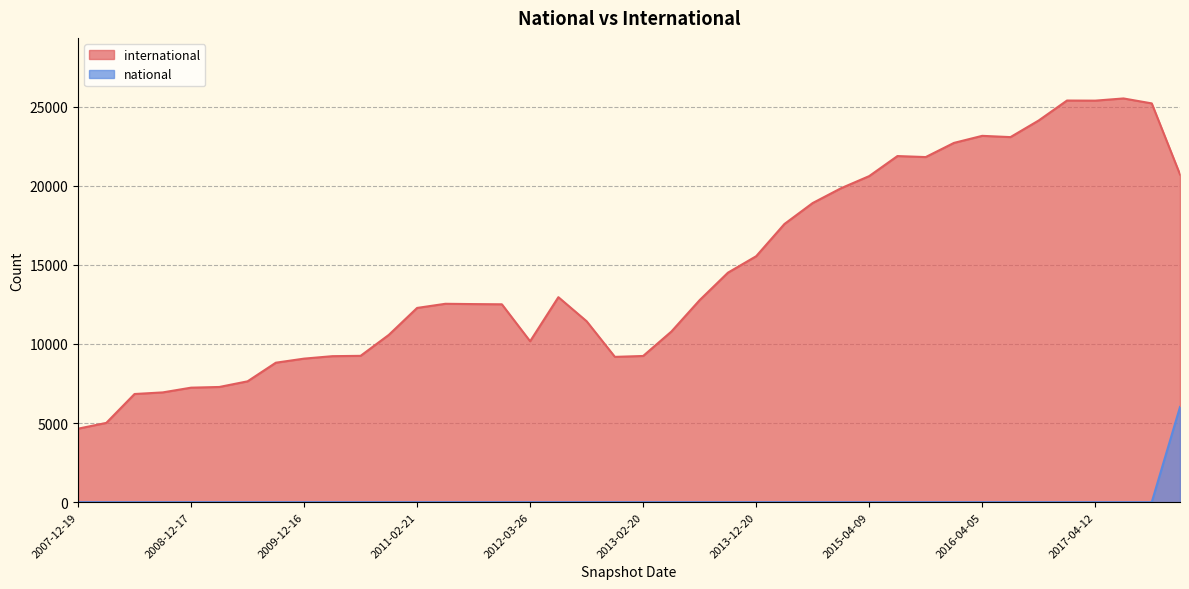

Which series has the largest range (max minus min)?

international